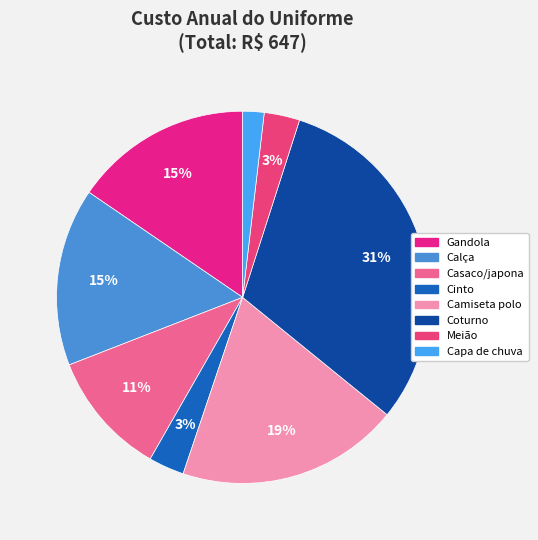

Is it true that Coturno is 40% of the pie?

False